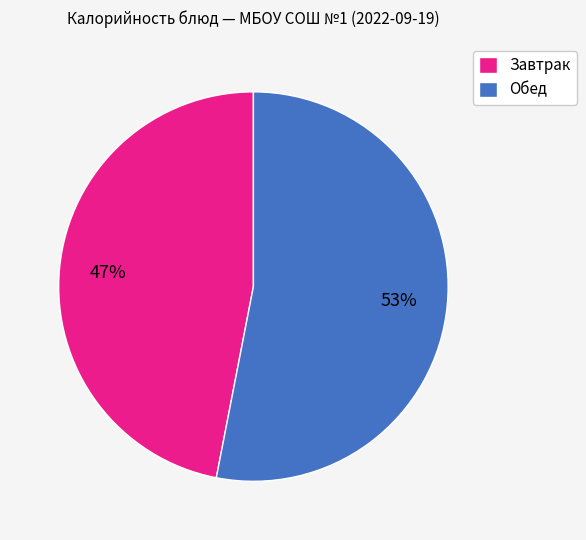

How many slices are in this pie chart?

2